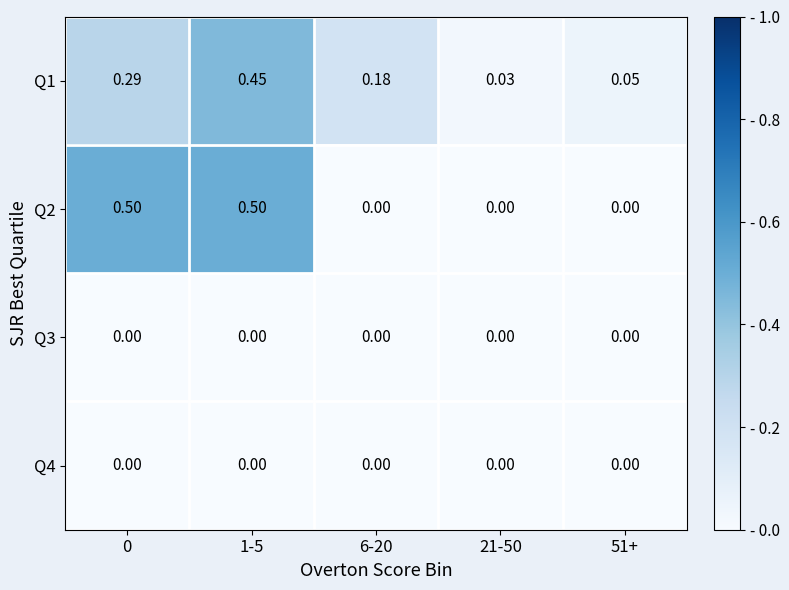

Reading left to right, extract all data points from this chart.

Q1: 0=0.3	1-5=0.5	6-20=0.2	21-50=0.0	51+=0.1
Q2: 0=0.5	1-5=0.5	6-20=0.0	21-50=0.0	51+=0.0
Q3: 0=0.0	1-5=0.0	6-20=0.0	21-50=0.0	51+=0.0
Q4: 0=0.0	1-5=0.0	6-20=0.0	21-50=0.0	51+=0.0